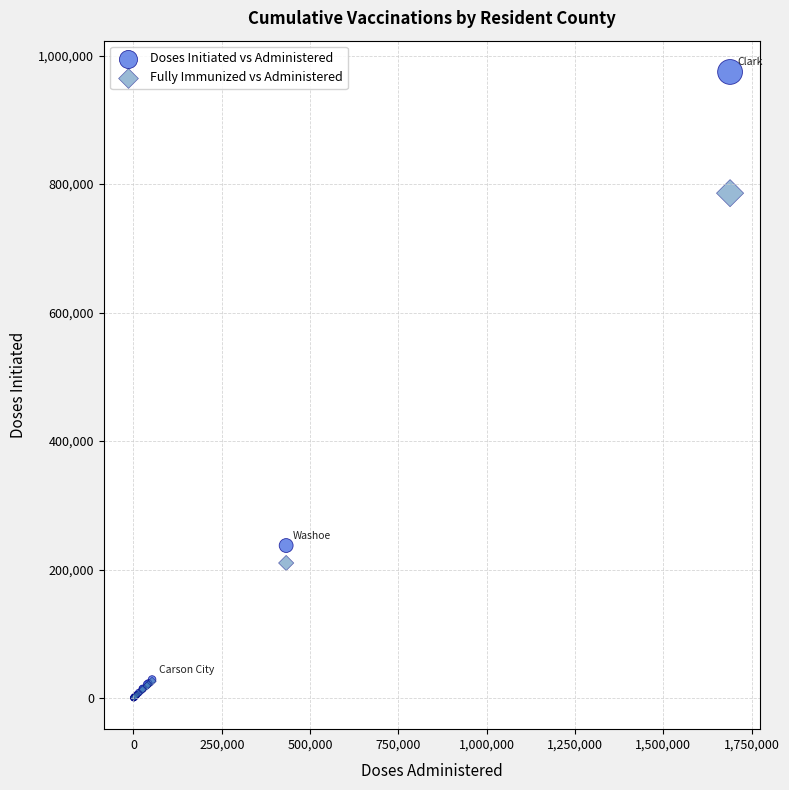

Which series has the widest spread of Y values?

Doses Initiated vs Administered